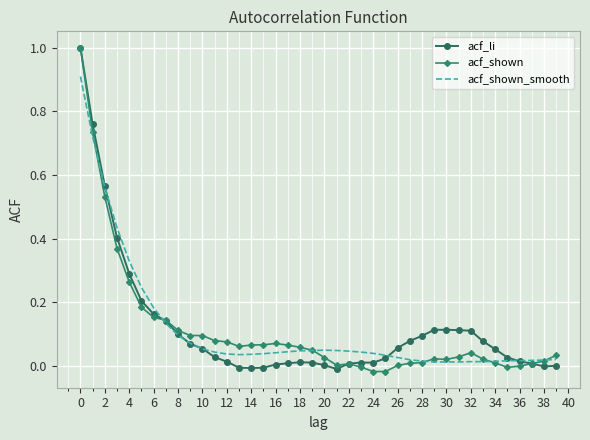

What is the highest value of the acf_shown series?

1.0